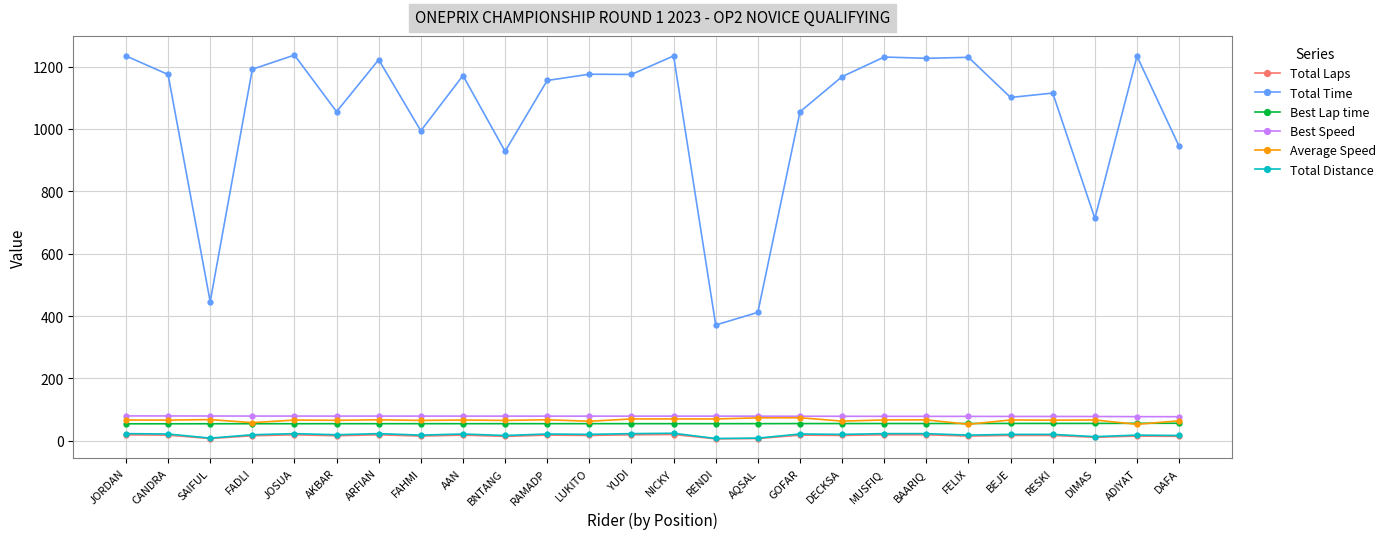

Which series has the widest spread of values?

Total Time